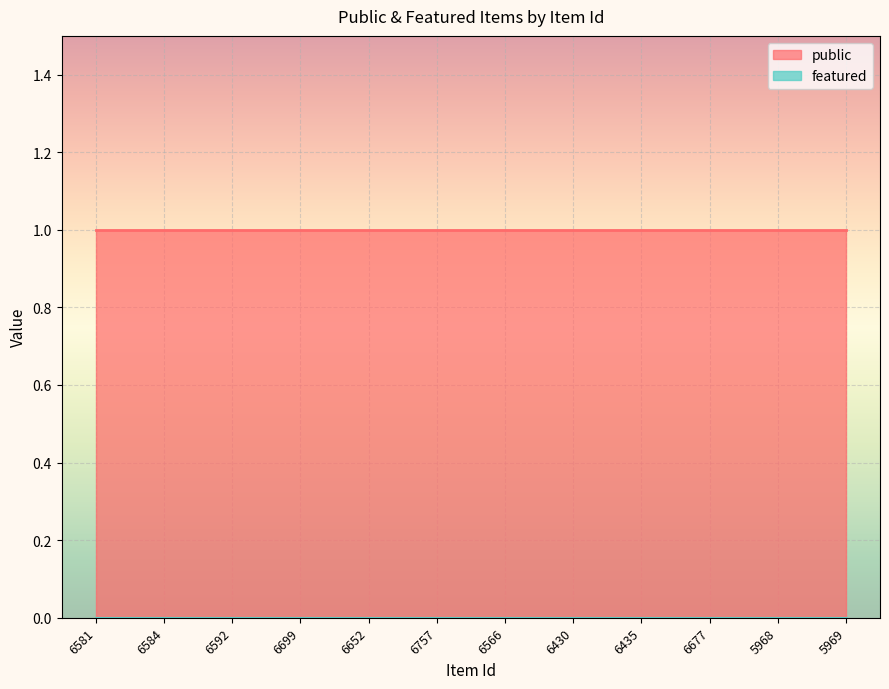

Which series has the largest total across all categories?

public